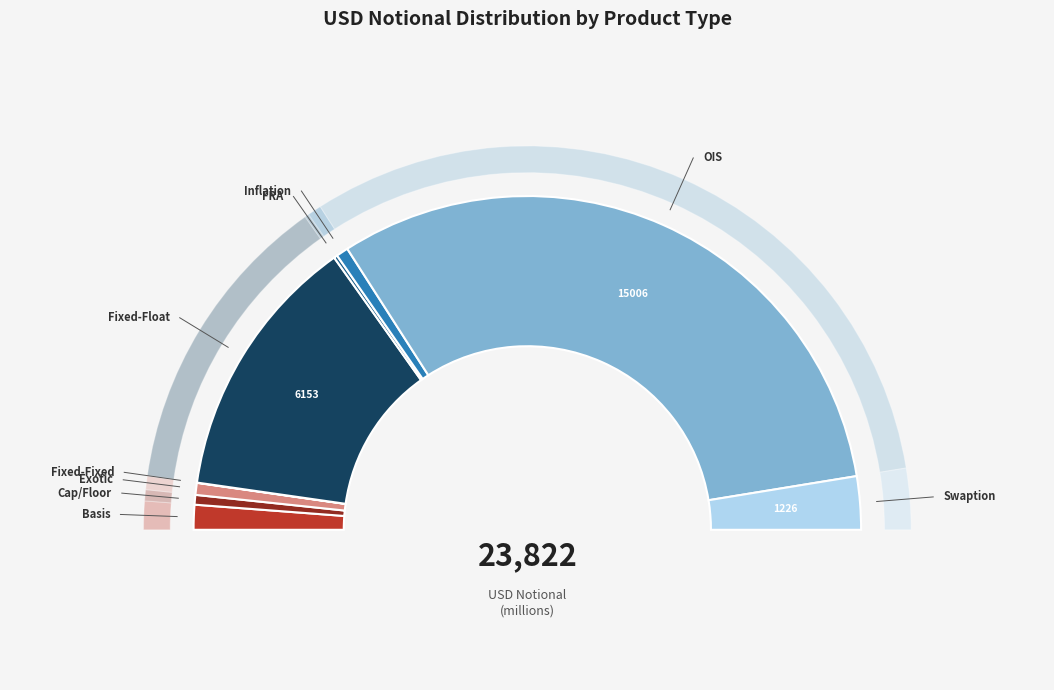

Which category has the smallest portion of the pie?

Fixed-Fixed